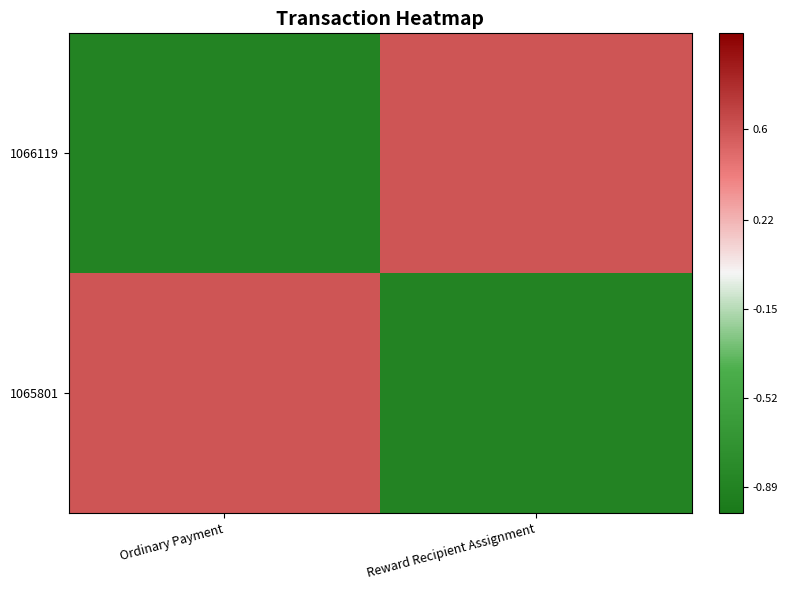

Which series has the widest spread of values?

1066119